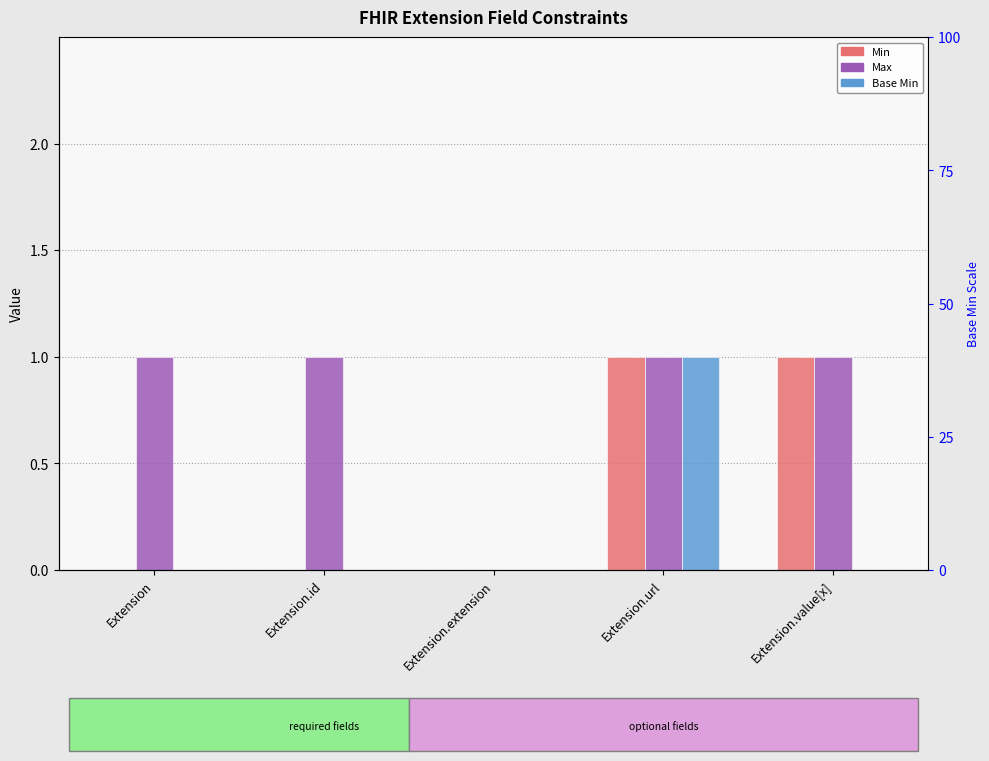

What is the difference between the second highest and minimum values in the Min series?

1